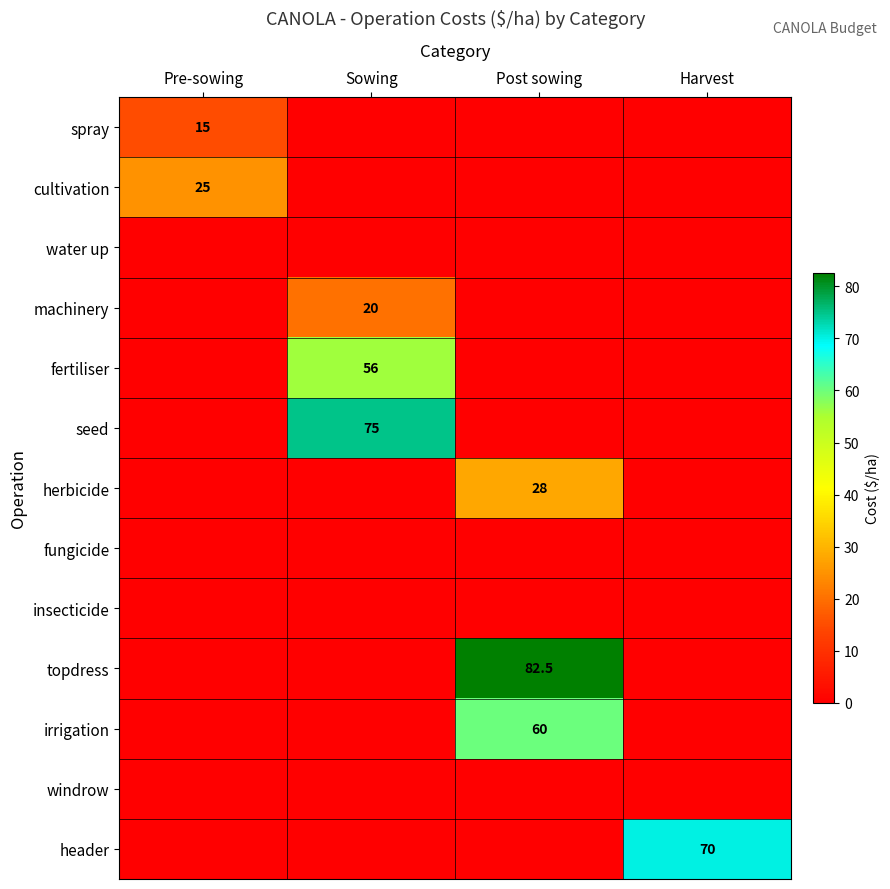

Is it true that fertiliser equals 73.2 at Sowing?

False